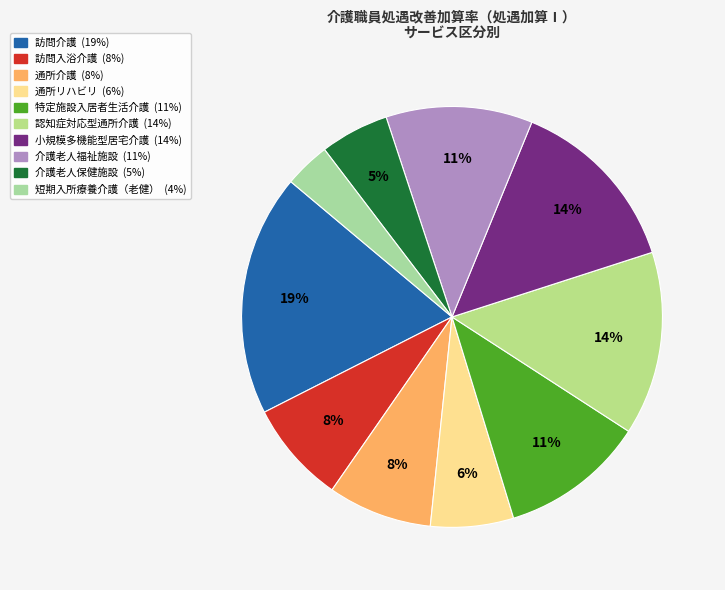

How many segments does this pie chart have?

10